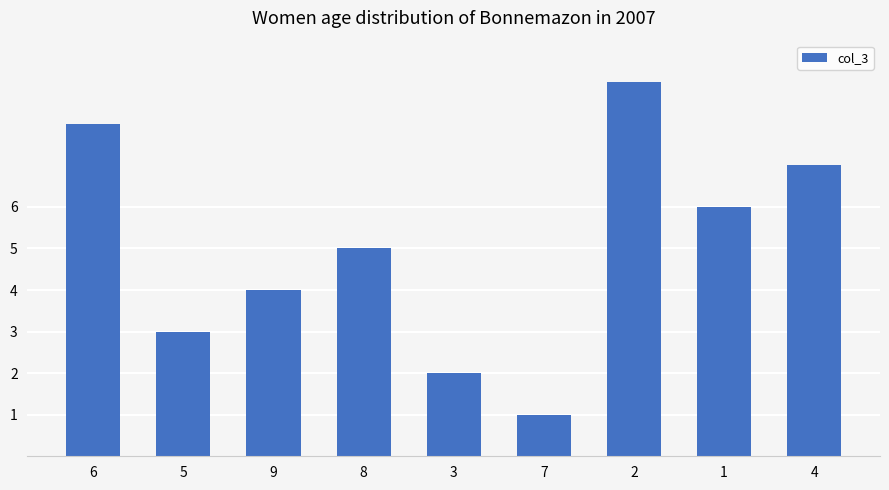

Count the values in the range 3 to 7.

5